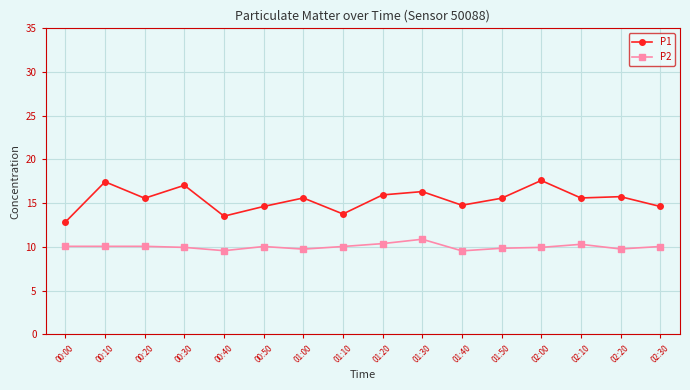

Read the P1 value at 01:30.

16.3